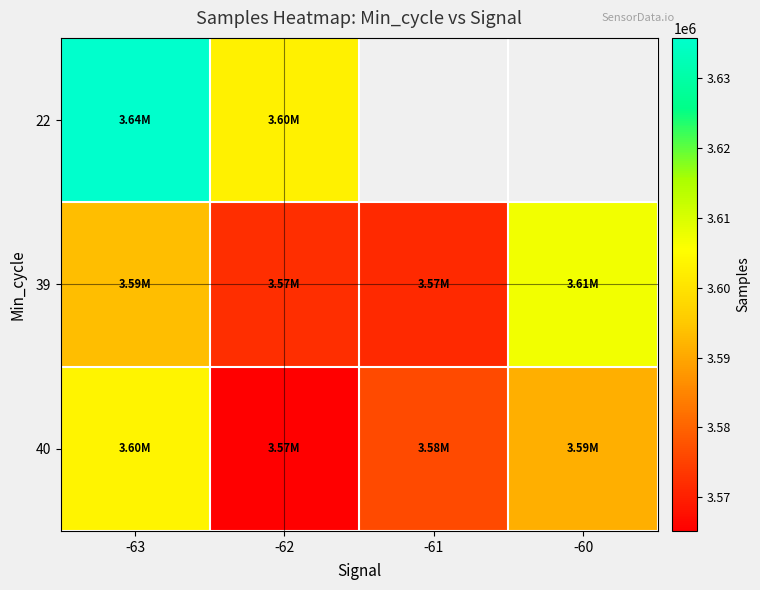

At how many categories does at least one series exceed 3625687?

1